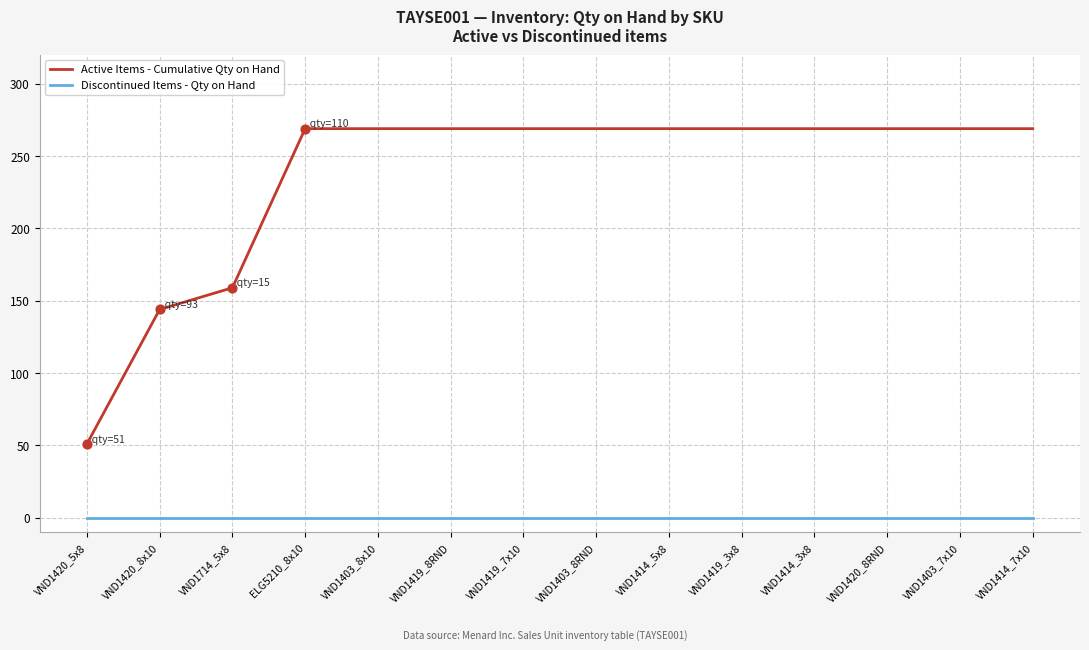

Which series has the largest total across all categories?

Active Items - Cumulative Qty on Hand